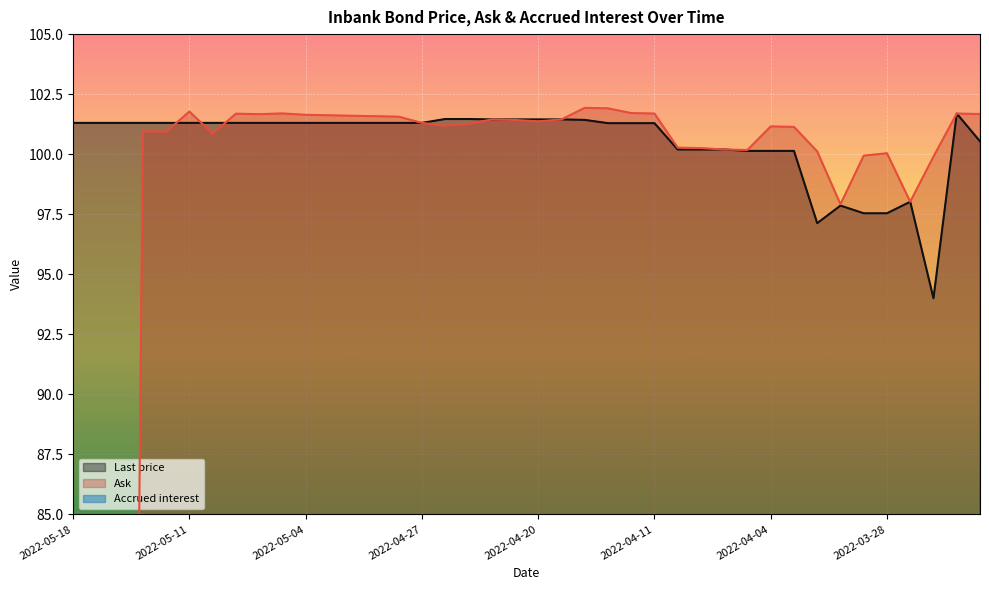

Rank the categories by Last price value from highest to lowest.

2022-03-23, 2022-04-26, 2022-04-25, 2022-04-22, 2022-04-21, 2022-04-20, 2022-04-19, 2022-04-14, 2022-05-18, 2022-05-17, 2022-05-16, 2022-05-13, 2022-05-12, 2022-05-11, 2022-05-10, 2022-05-09, 2022-05-06, 2022-05-05, 2022-05-04, 2022-05-03, 2022-05-02, 2022-04-29, 2022-04-28, 2022-04-27, 2022-04-13, 2022-04-12, 2022-04-11, 2022-03-22, 2022-04-08, 2022-04-07, 2022-04-06, 2022-04-05, 2022-04-04, 2022-04-01, 2022-03-25, 2022-03-30, 2022-03-29, 2022-03-28, 2022-03-31, 2022-03-24